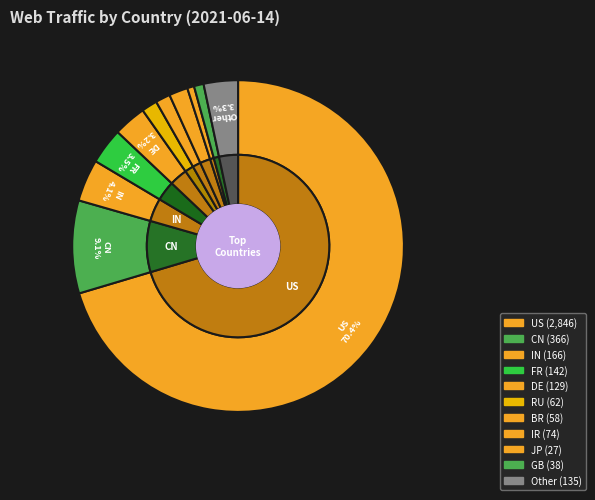

The US slice represents 83% of the pie. True or false?

False